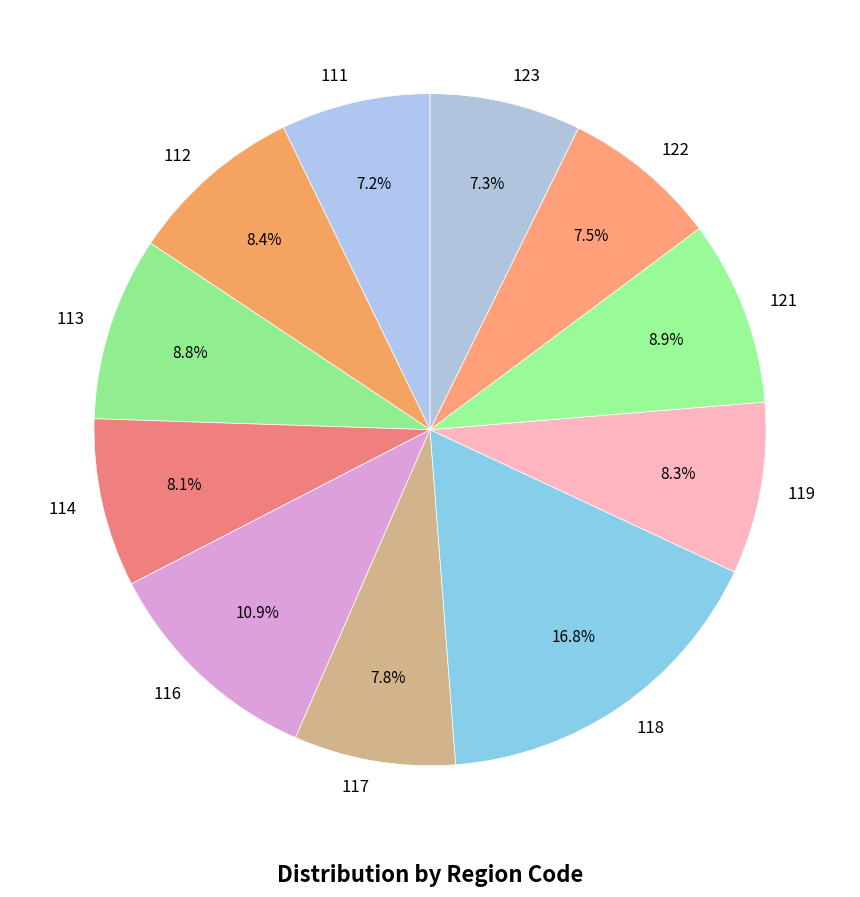

What percentage is the 113 slice, to the nearest percent?

9%